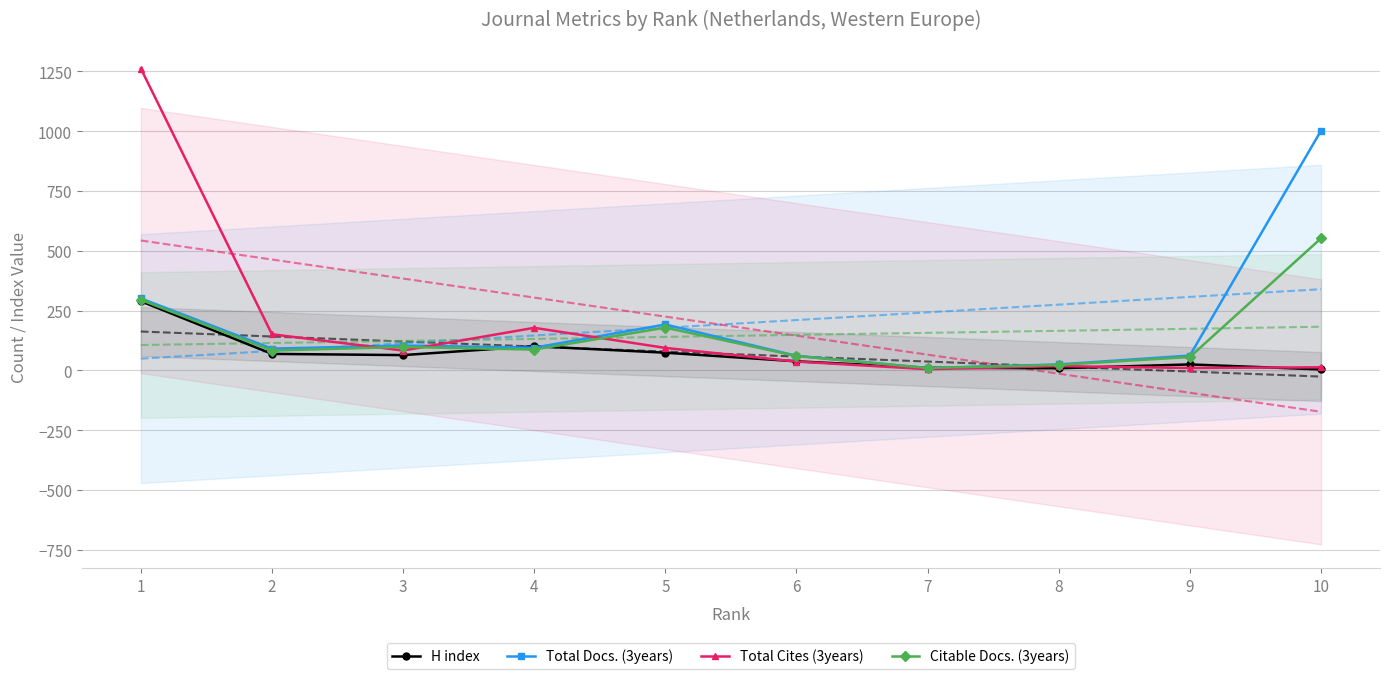

Reading left to right, what are all the values shown in this chart?

H index: 289	69	64	101	74	38	11	9	25	4
Total Docs. (3years): 301	91	104	95	192	61	10	25	62	1002
Total Cites (3years): 1262	151	83	178	94	37	5	18	10	13
Citable Docs. (3years): 295	83	98	87	179	60	10	23	56	552